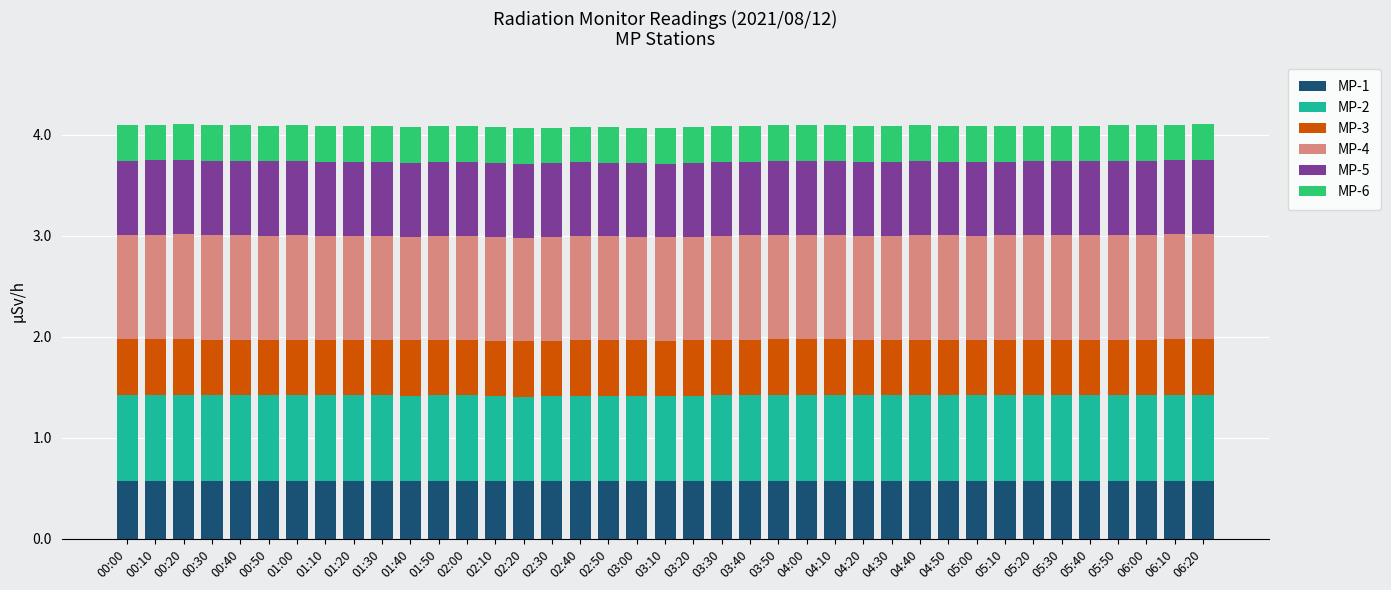

What is the total value across all series at 06:20?

4.1